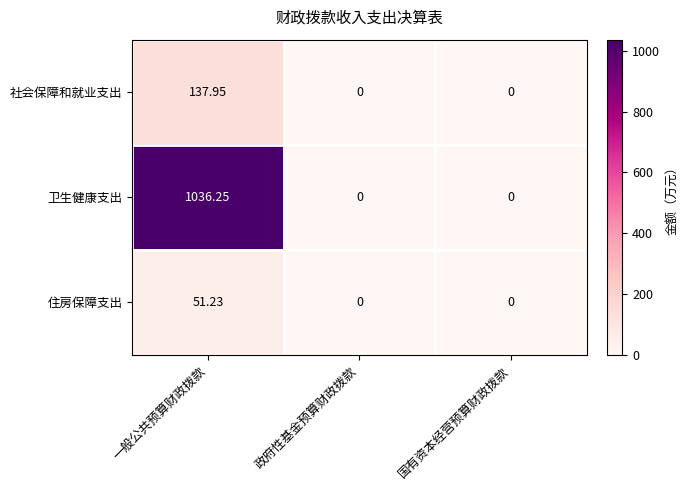

At 一般公共预算财政拨款, list the series in order from largest to smallest.

卫生健康支出, 社会保障和就业支出, 住房保障支出